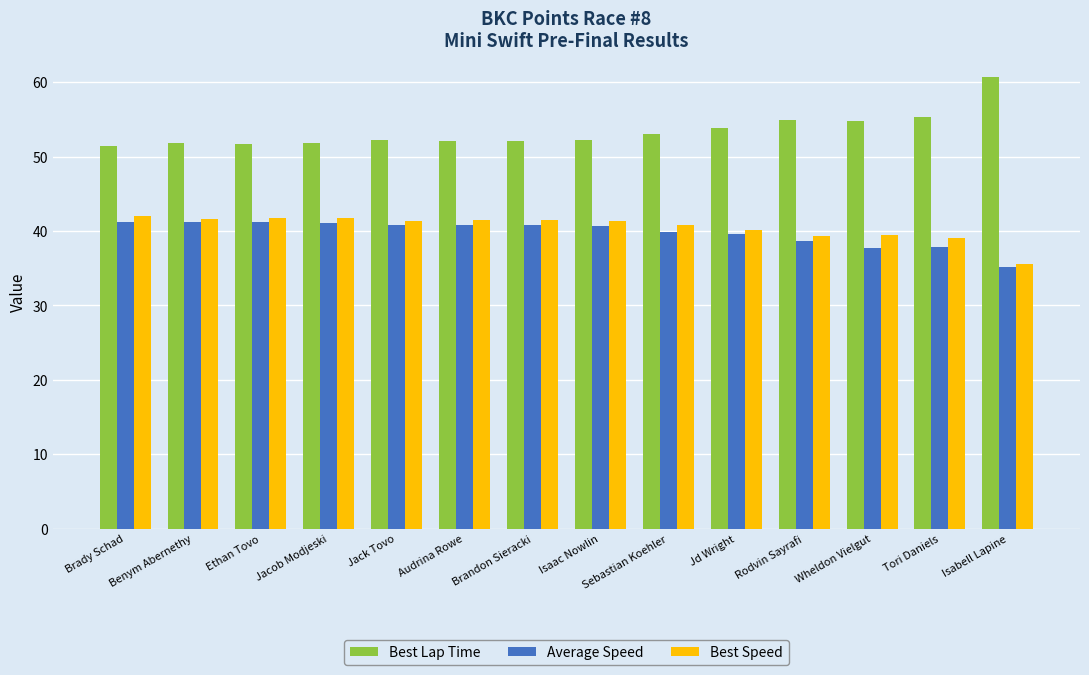

What is the sum of the Average Speed values at Ethan Tovo and Brandon Sieracki?

81.9